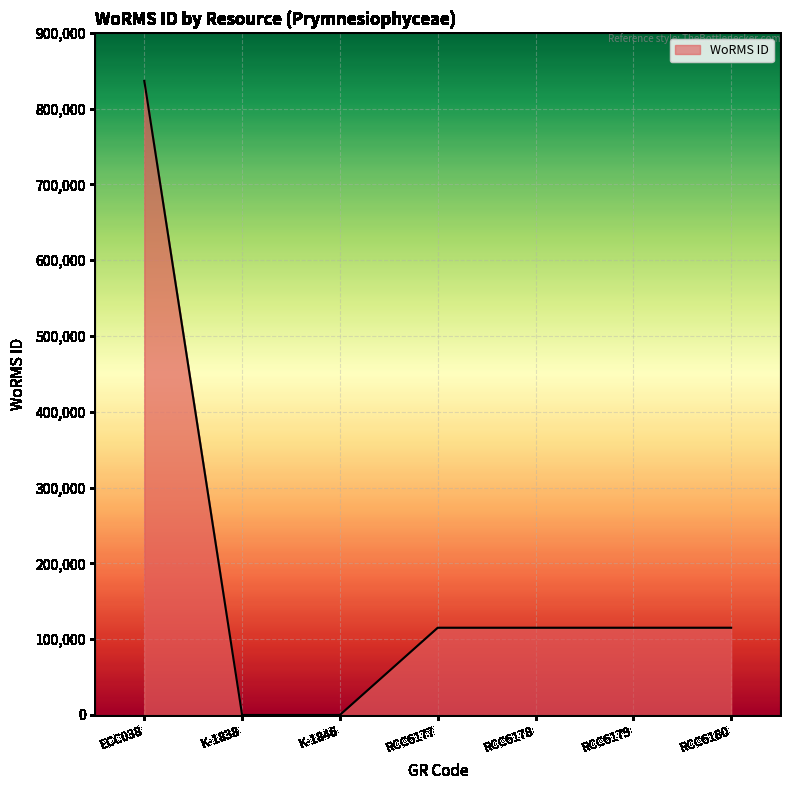

Count the number of data series in this chart.

1